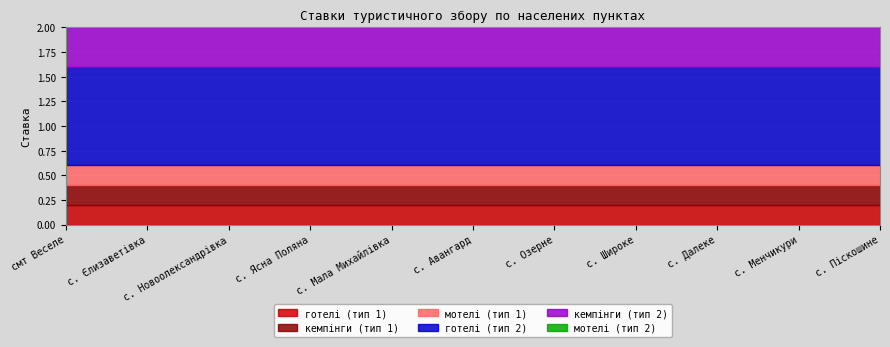

True or false: мотелі (тип 2) has more than 1 interior local peaks.

False